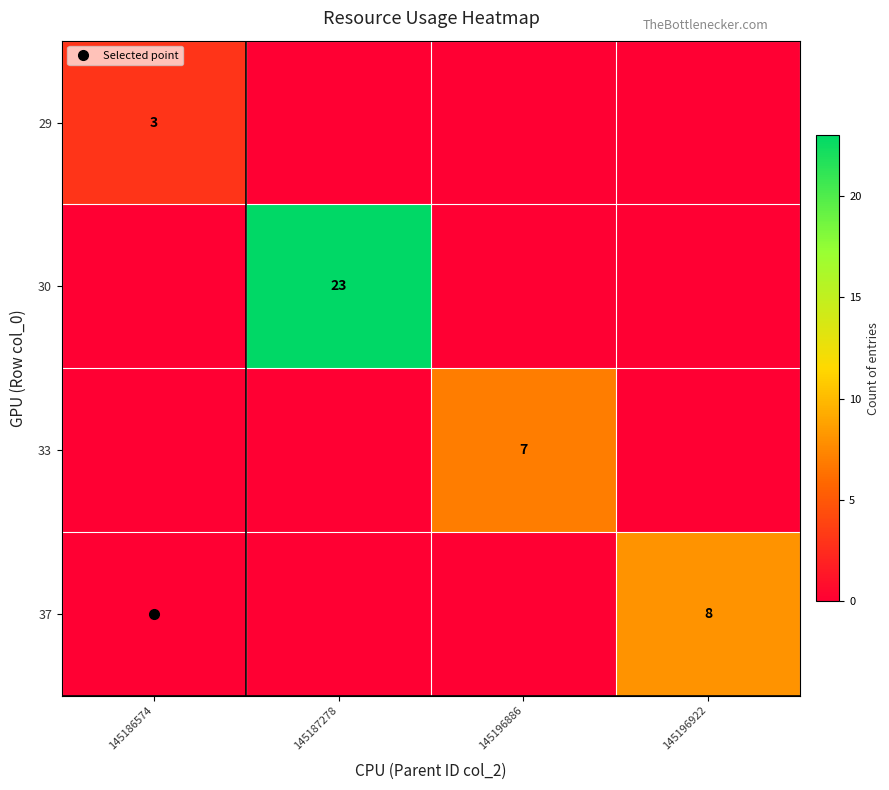

What is the difference between the maximum and minimum values in the 30 series?

23